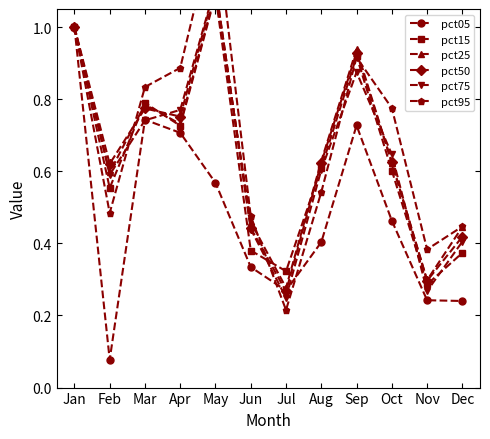

Does the chart display data point markers on the line(s)?

Yes